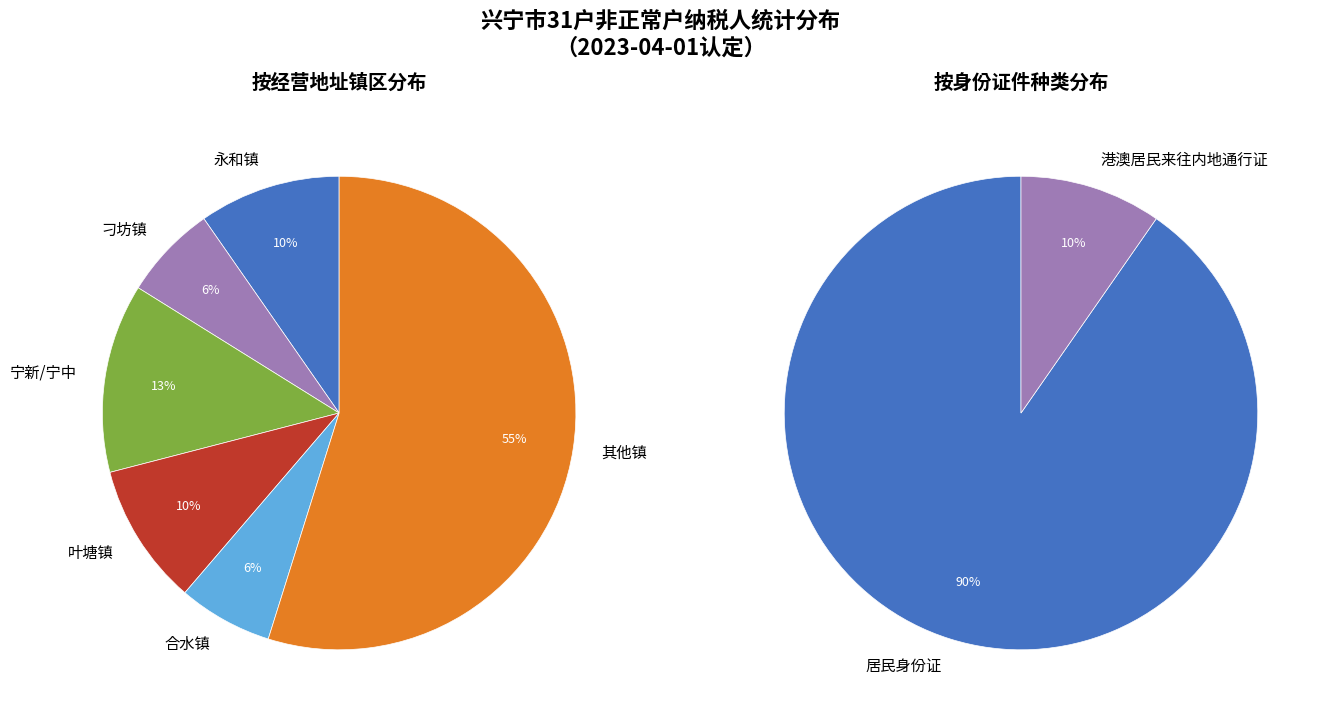

Is there a majority slice in this chart?

Yes